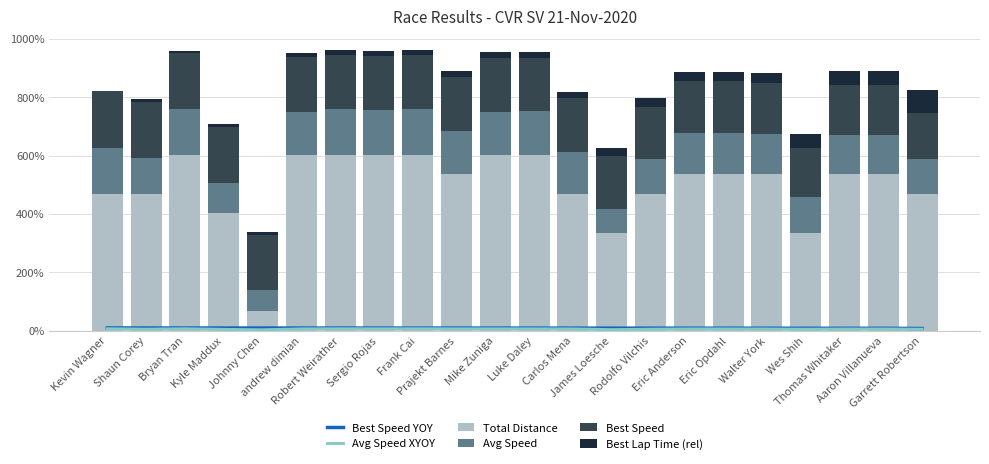

What is the label of the 12th bar from the right?

Mike Zuniga